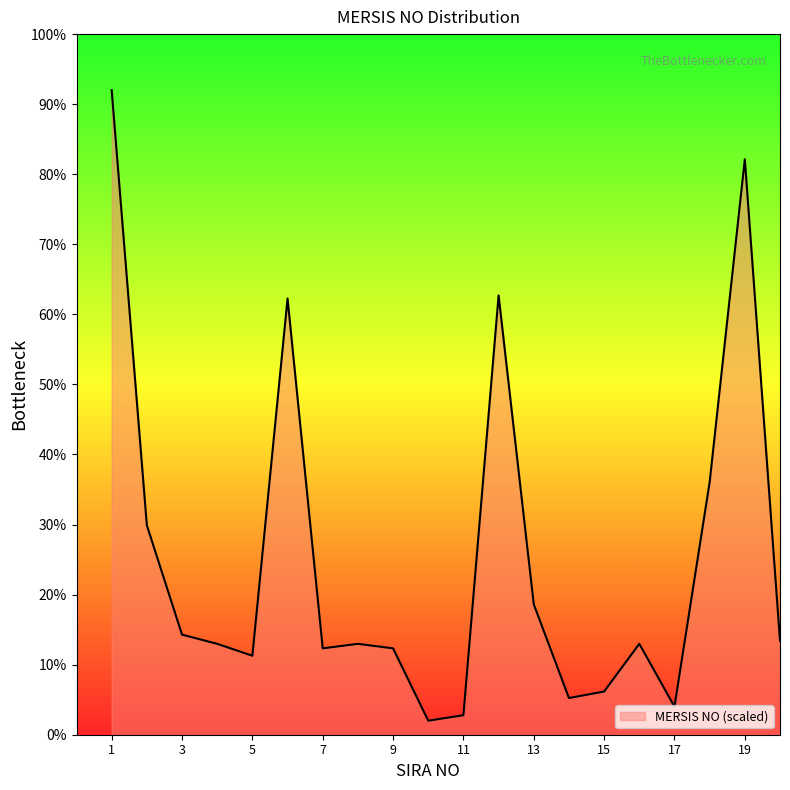

What is the smallest value displayed?

2.0